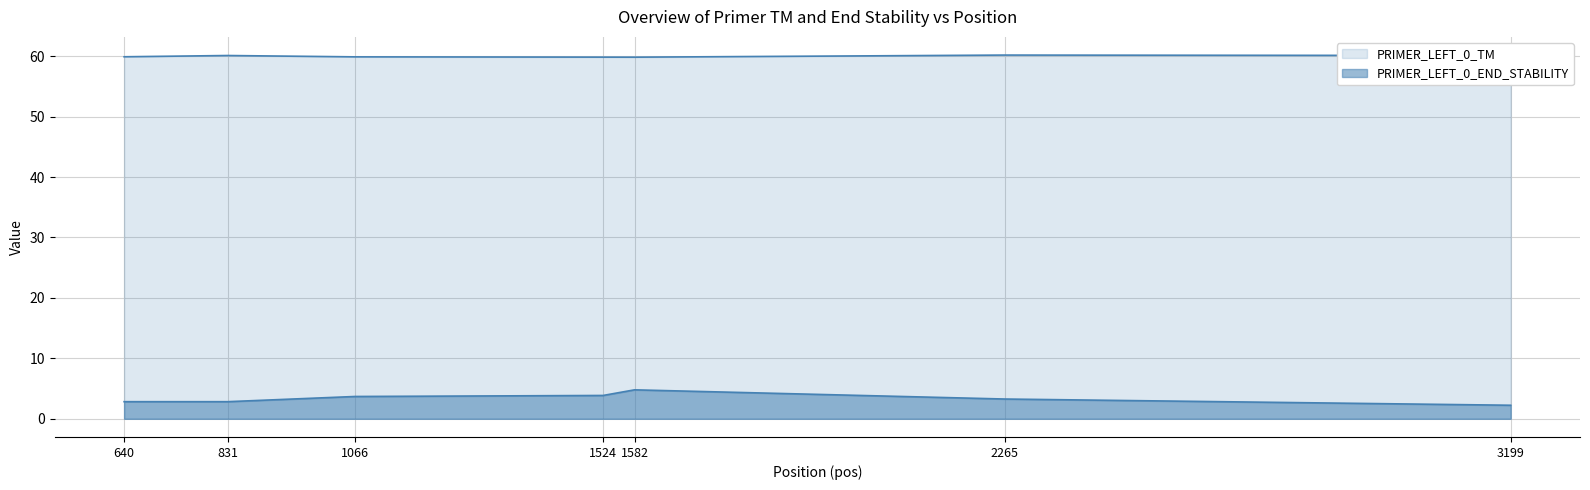

How many interior local peaks does the PRIMER_LEFT_0_TM series have?

2